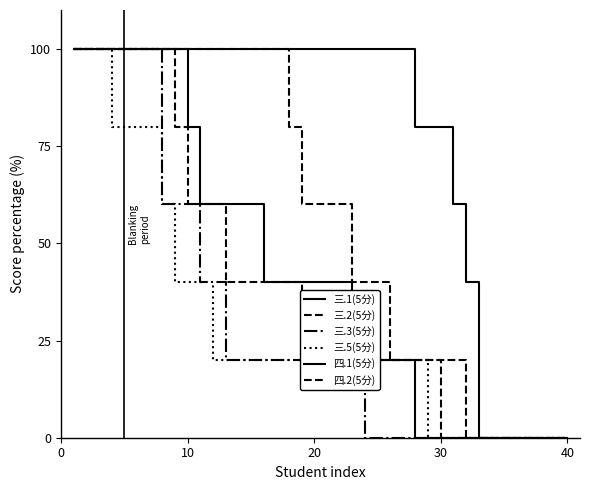

Does the chart have visible grid lines?

No